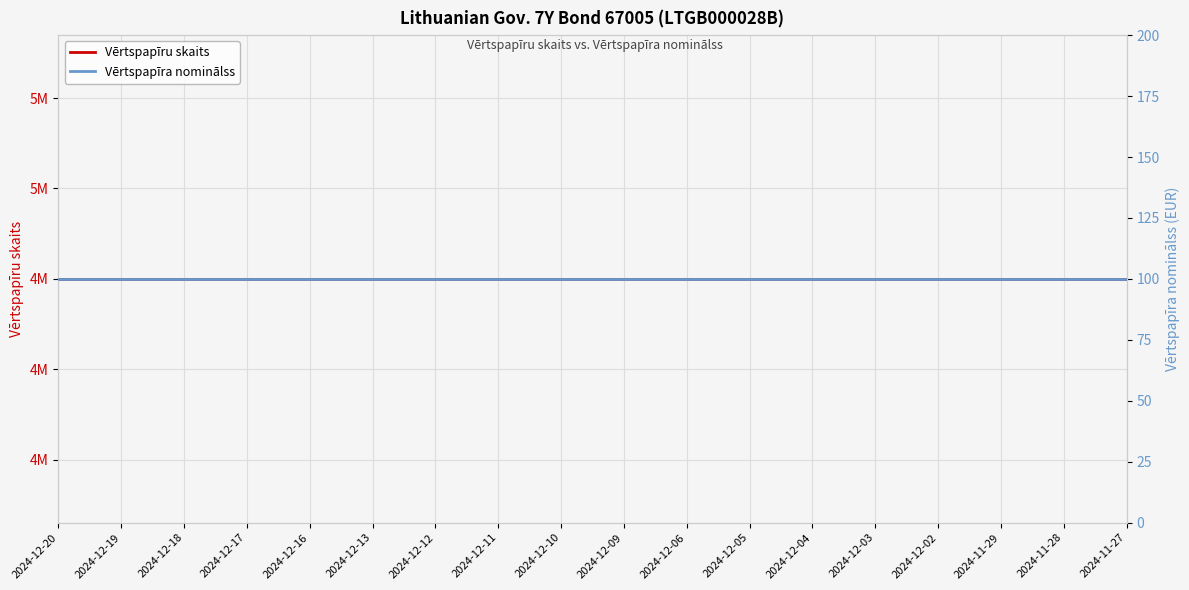

What is the approximate value of Vērtspapīra nominālss at 2024-12-20?

100